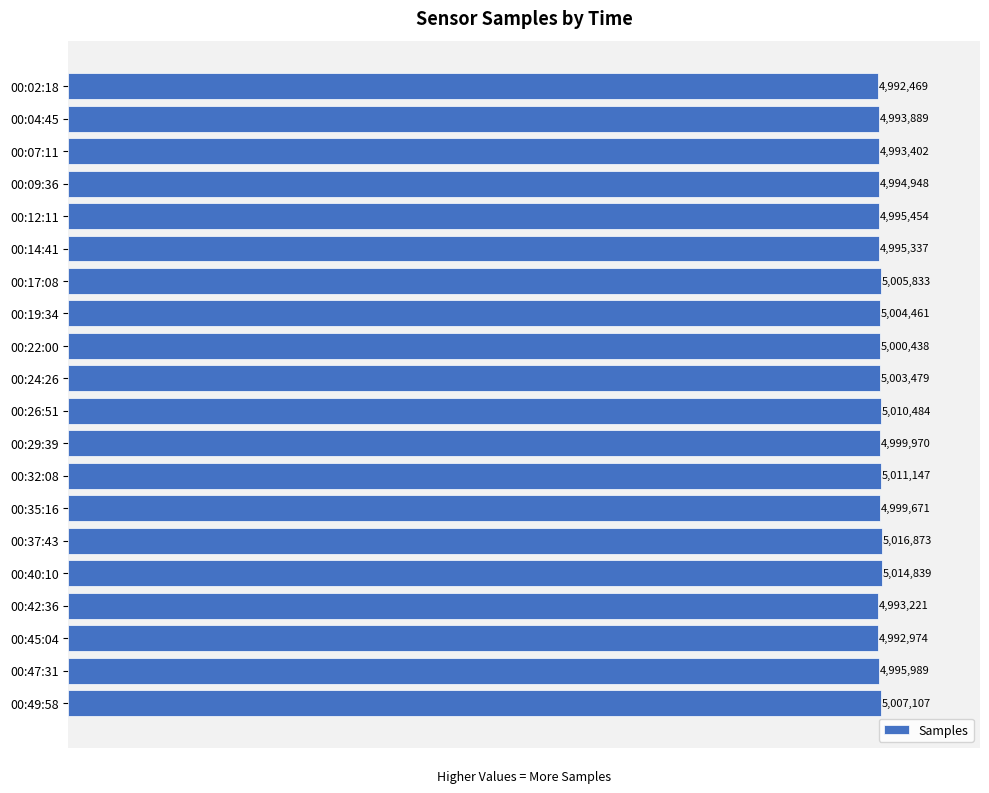

Rank the categories by value from lowest to highest.

00:02:18, 00:45:04, 00:42:36, 00:07:11, 00:04:45, 00:09:36, 00:14:41, 00:12:11, 00:47:31, 00:35:16, 00:29:39, 00:22:00, 00:24:26, 00:19:34, 00:17:08, 00:49:58, 00:26:51, 00:32:08, 00:40:10, 00:37:43